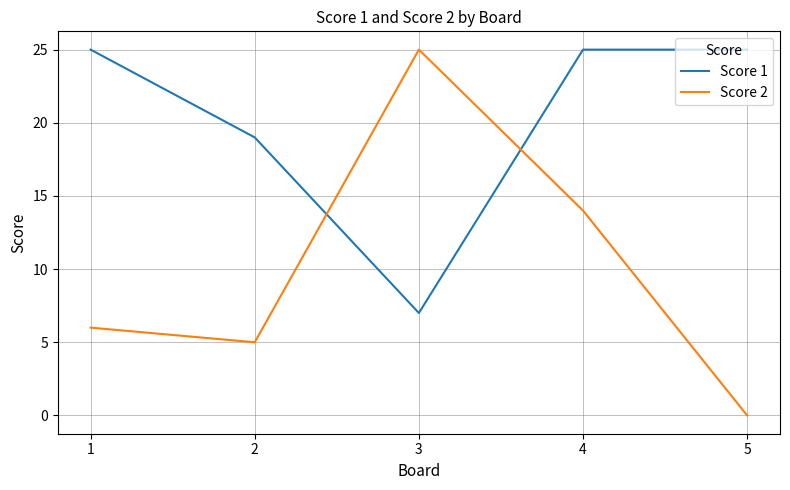

How many series are shown in this chart?

2